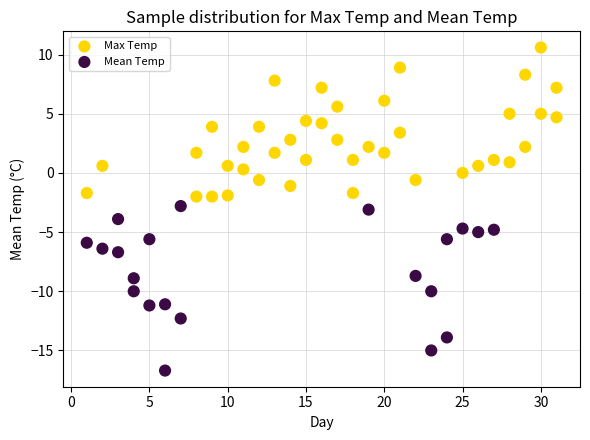

Across all data points, what is the range of Y values (max minus min)?

27.3